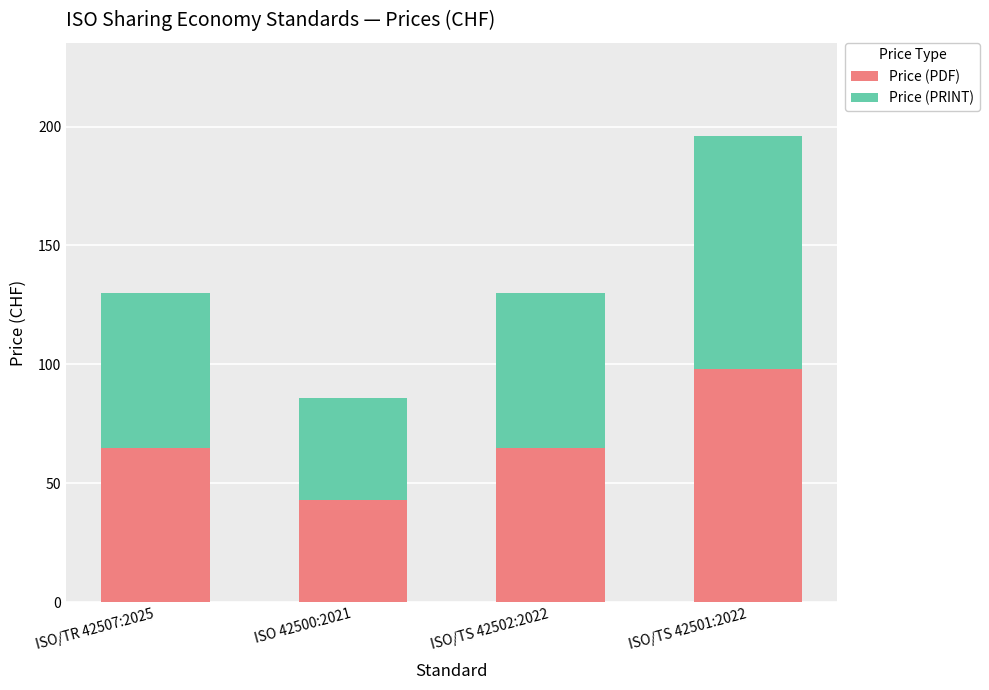

Is it true that Price (PDF) equals 65 at ISO/TR 42507:2025?

True